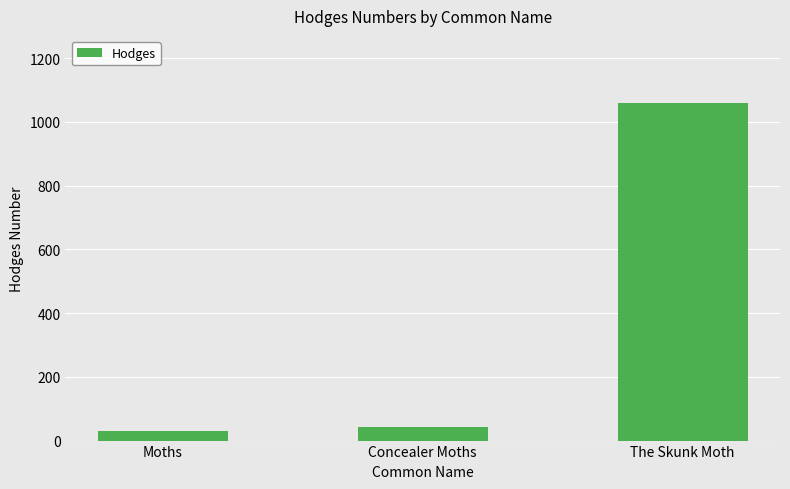

Are the bars horizontal?

No